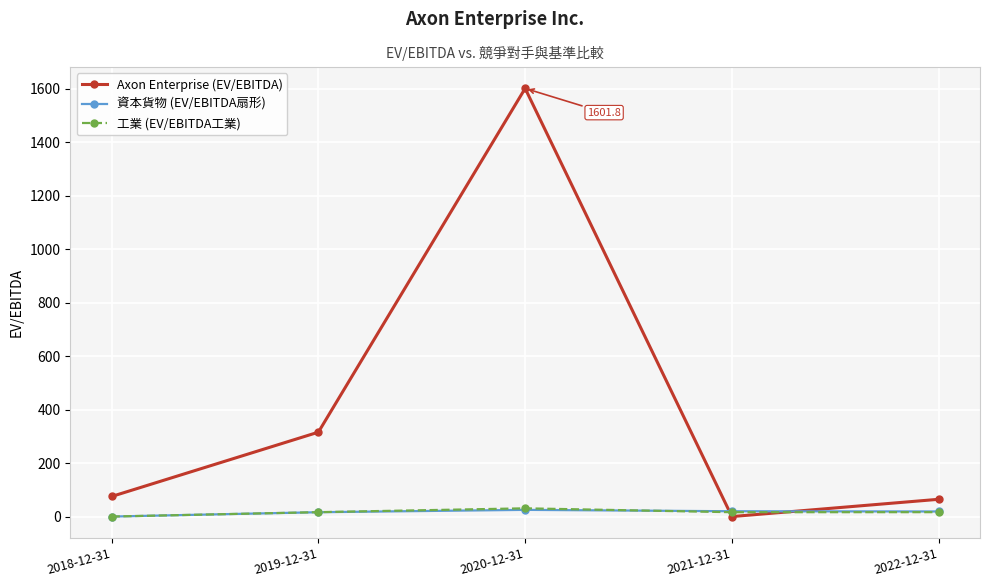

True or false: 資本貨物 (EV/EBITDA扇形) has more than 2 points higher than both neighbors.

False